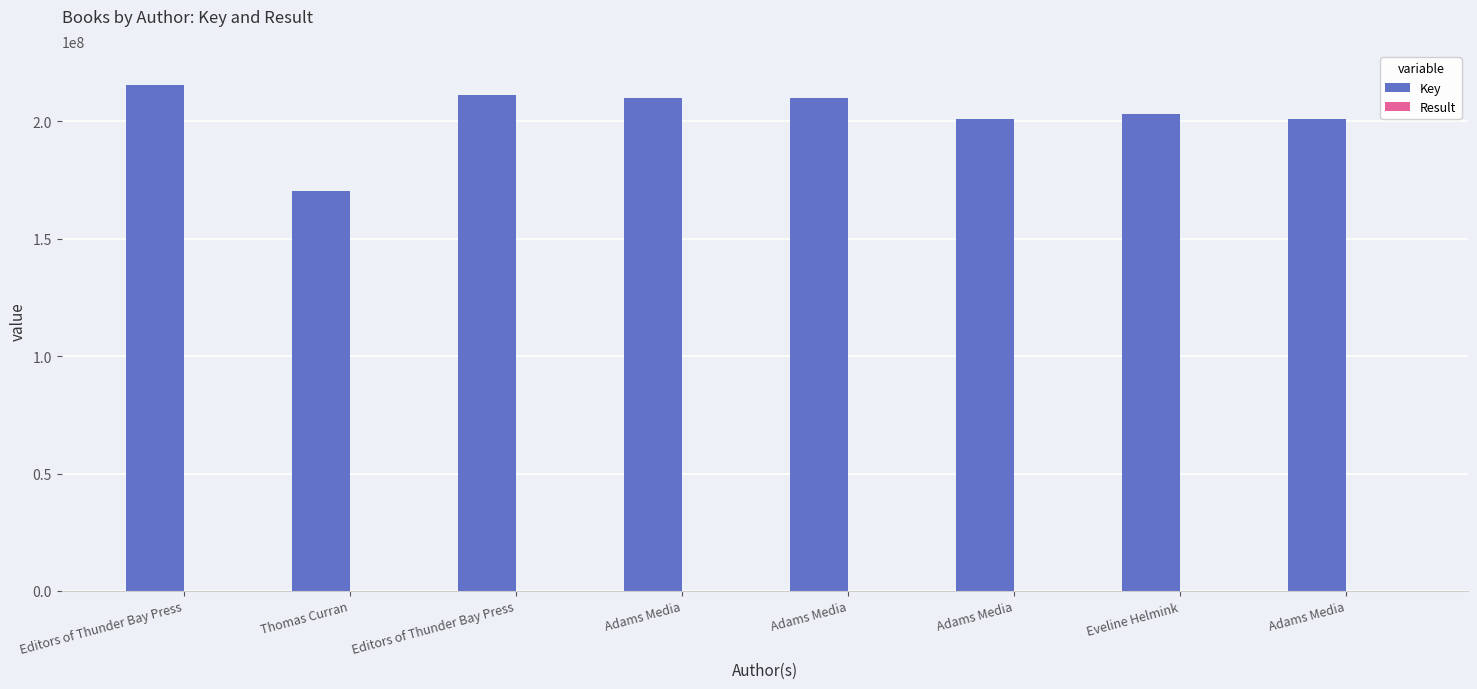

Rank the series by their maximum value, from lowest to highest.

Result, Key